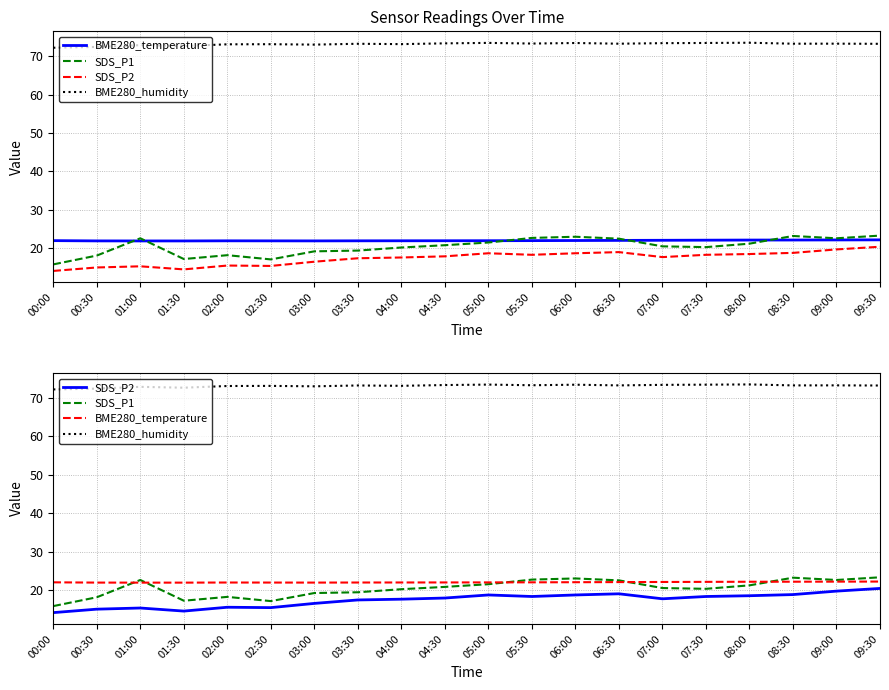

What is the value of the BME280_humidity point at the 18th from the left?

73.3